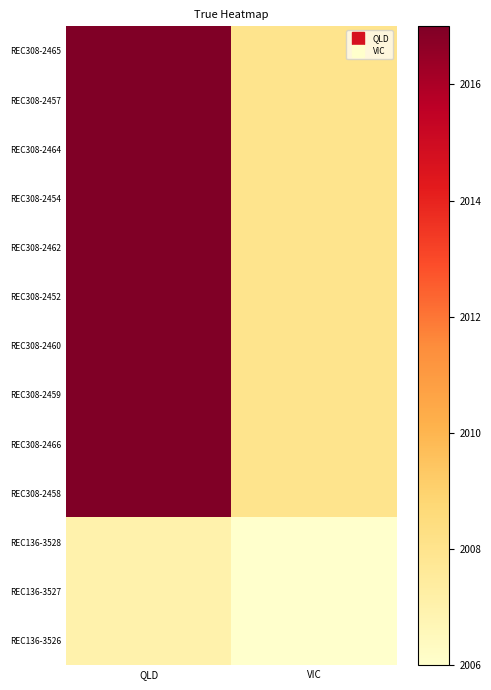

At how many categories does at least one series exceed 2011?

1